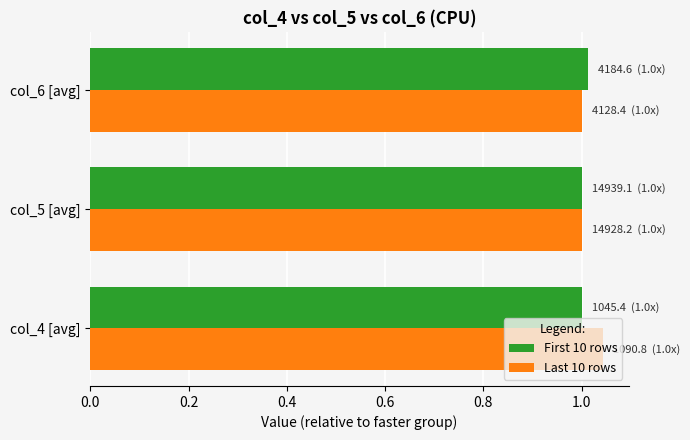

List the series in order of their overall mean, lowest first.

First 10 rows, Last 10 rows